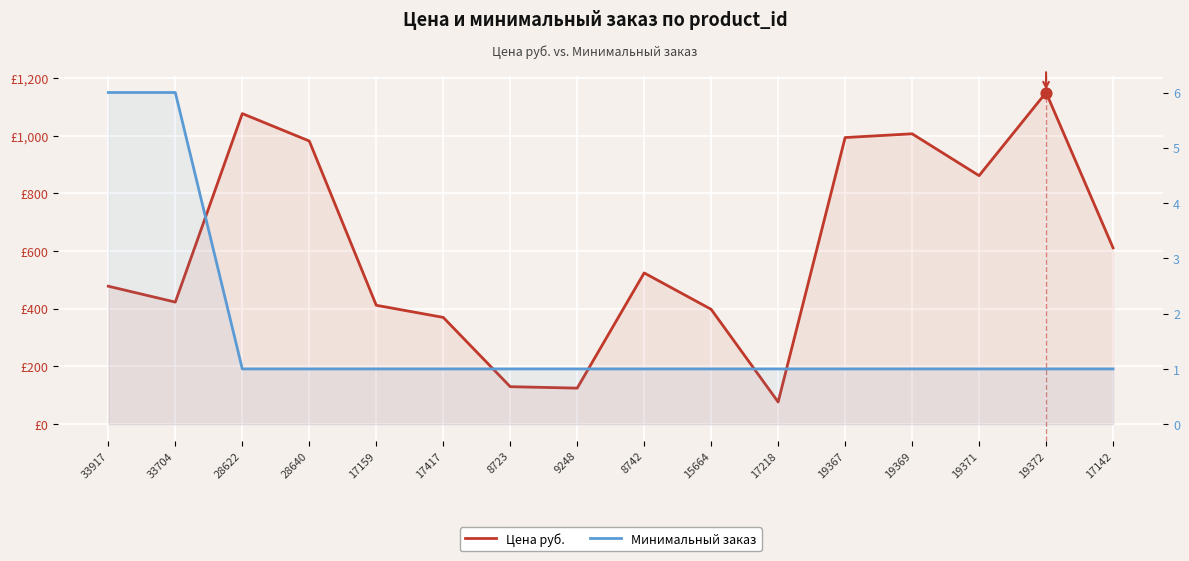

Which series reaches the minimum Y coordinate?

Минимальный заказ